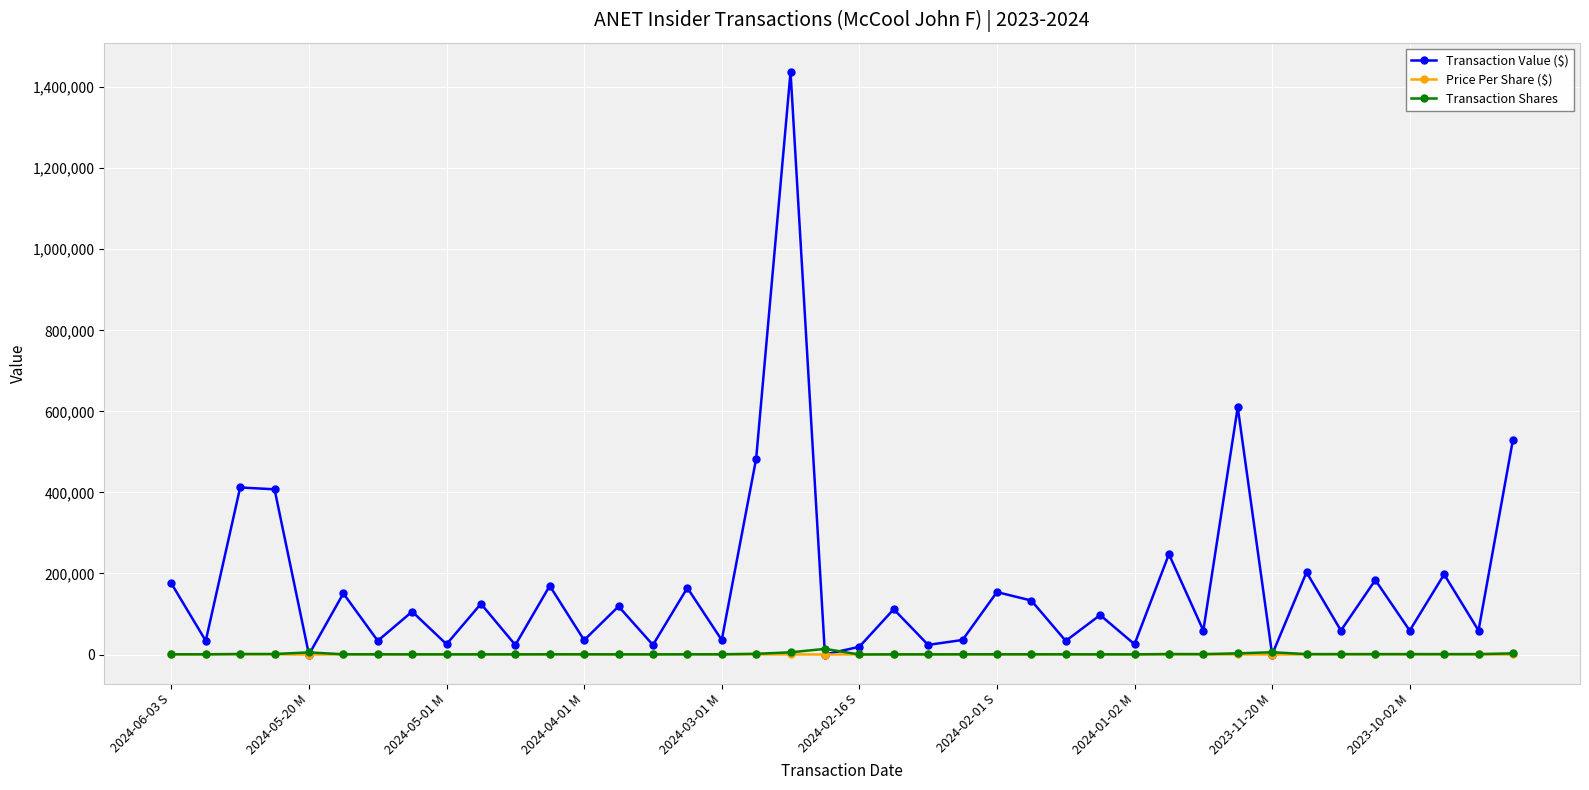

Rank the series by their maximum value, from lowest to highest.

Price Per Share ($), Transaction Shares, Transaction Value ($)